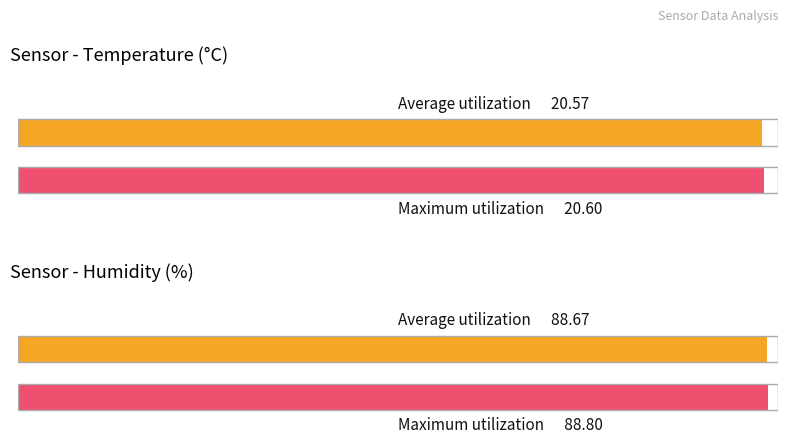

What is the value of the Temp bar at the 9th from the left?

20.6